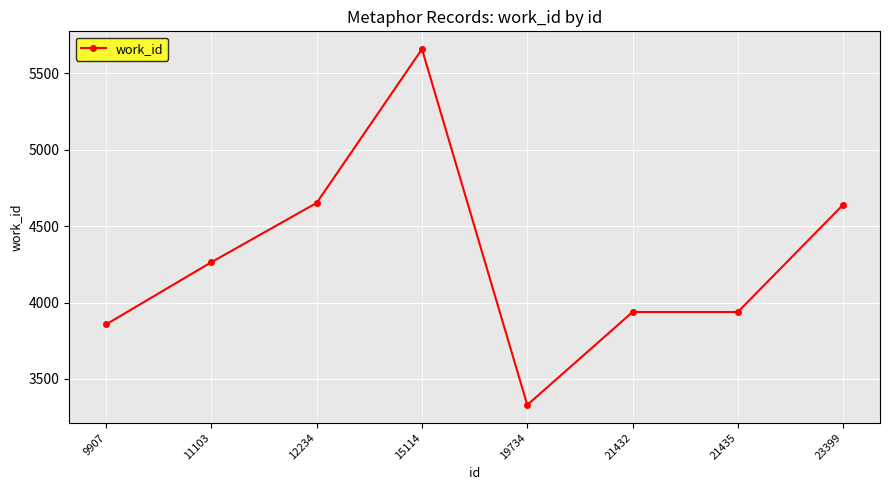

What is the average value?

4285